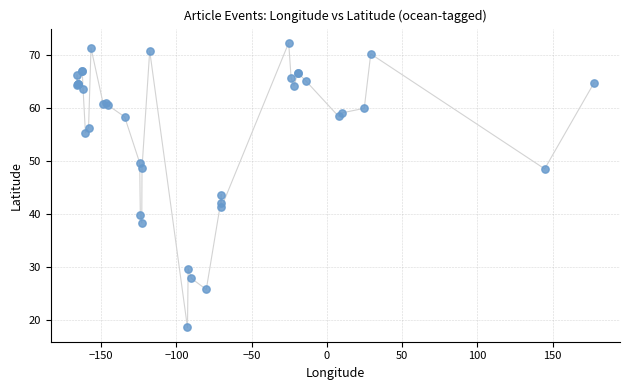

What Y value in the scatter plot is closest to 45?

43.7